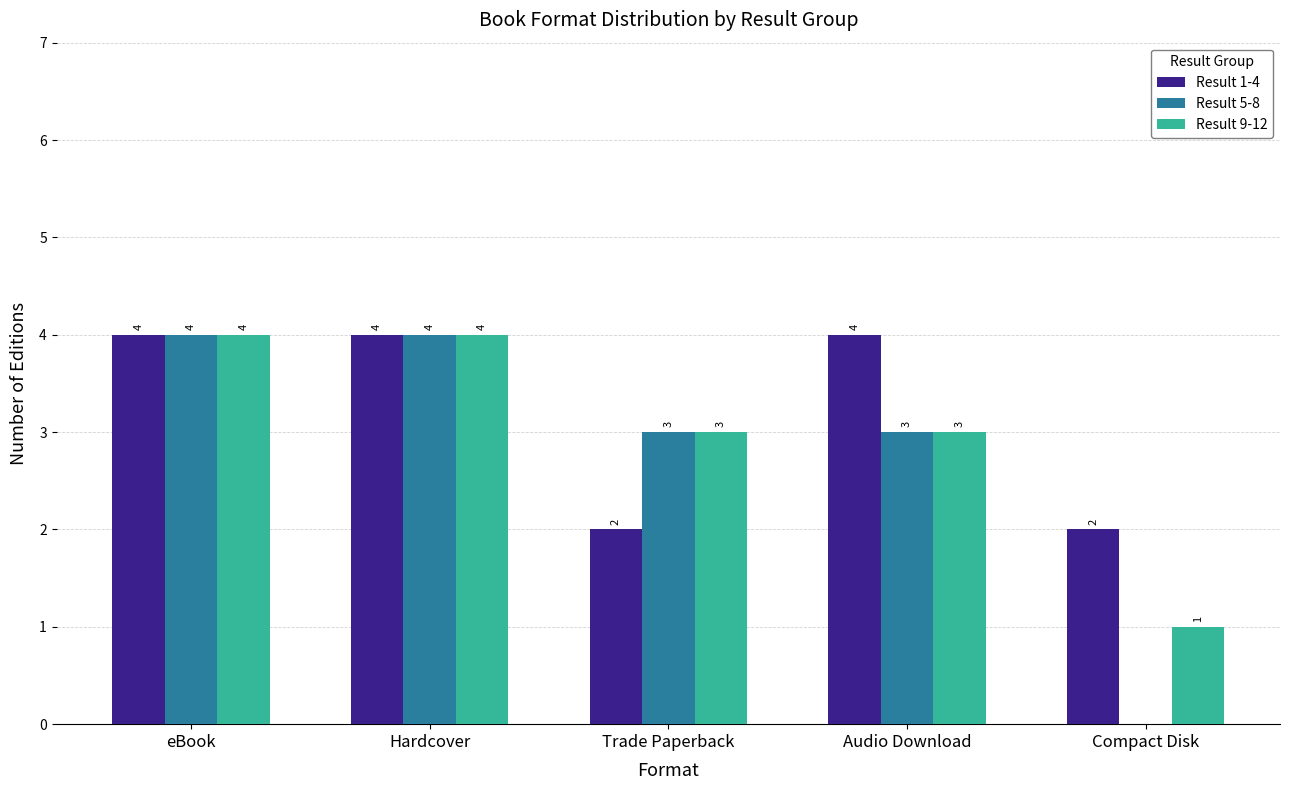

What is the highest value of the Result 5-8 series?

4